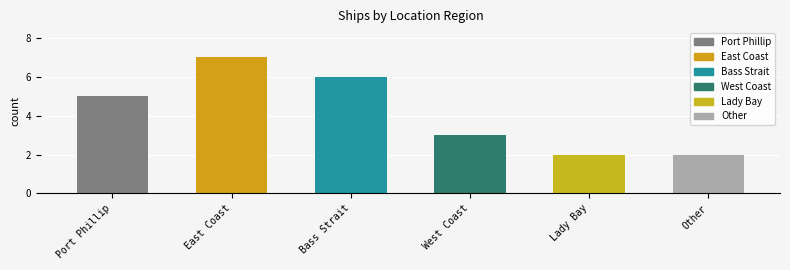

Rank the categories by value from highest to lowest.

East Coast, Bass Strait, Port Phillip, West Coast, Lady Bay, Other